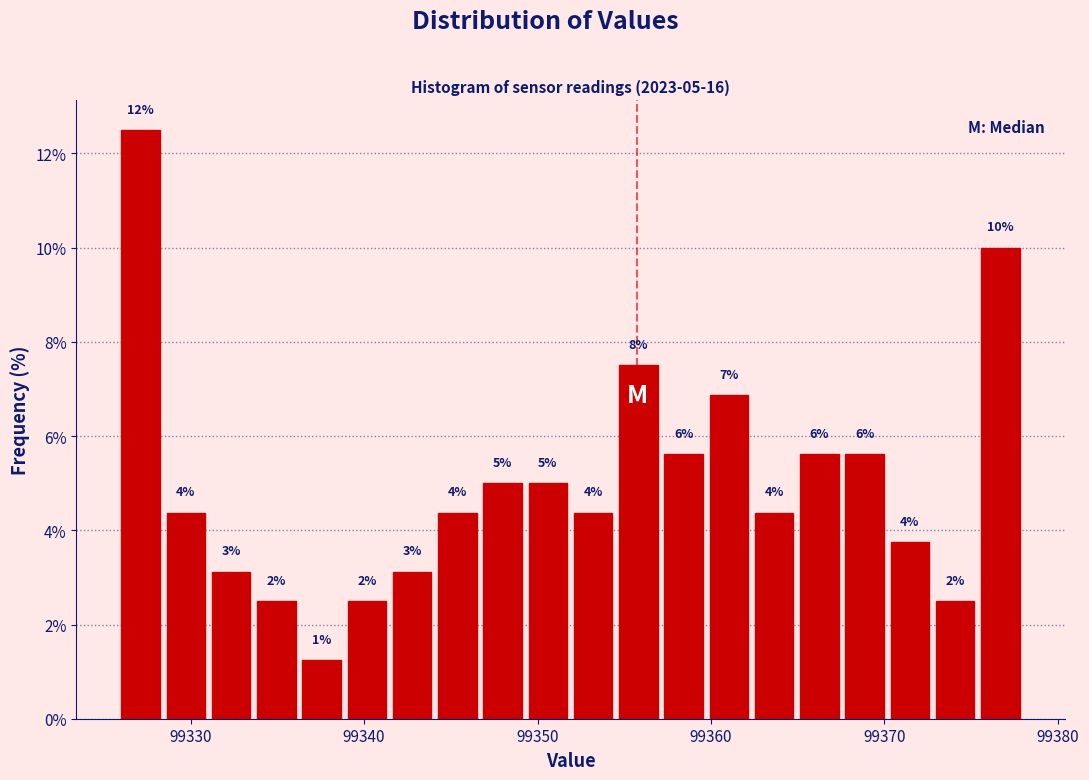

Read against the x-axis, roughly where is the centre of the tallest bar?

99327